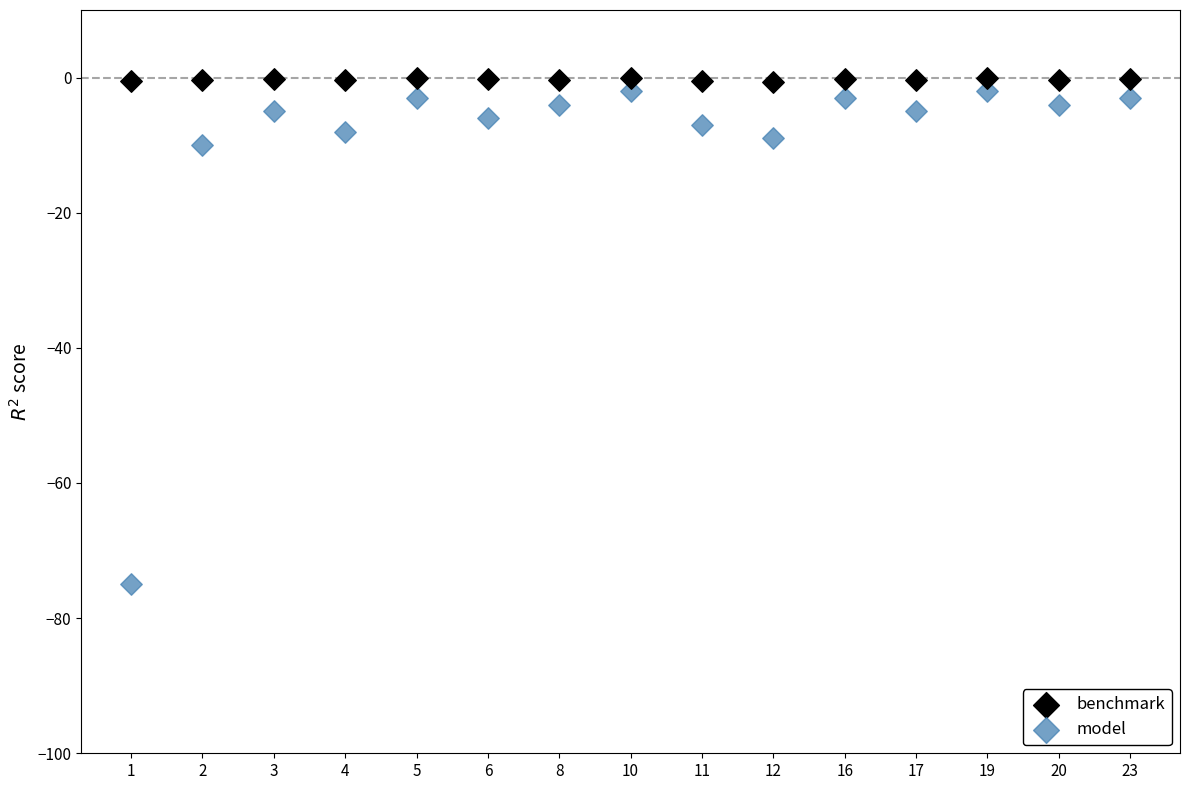

Across all data points, what is the range of Y values (max minus min)?

74.9